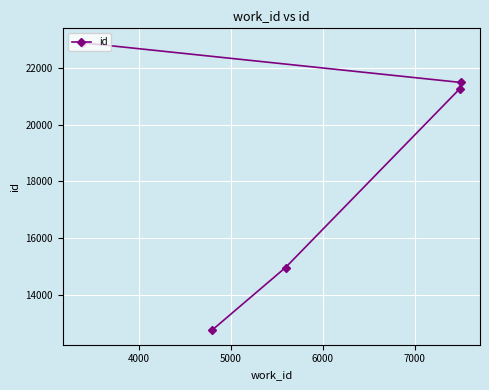

How many values exceed 21264?

2